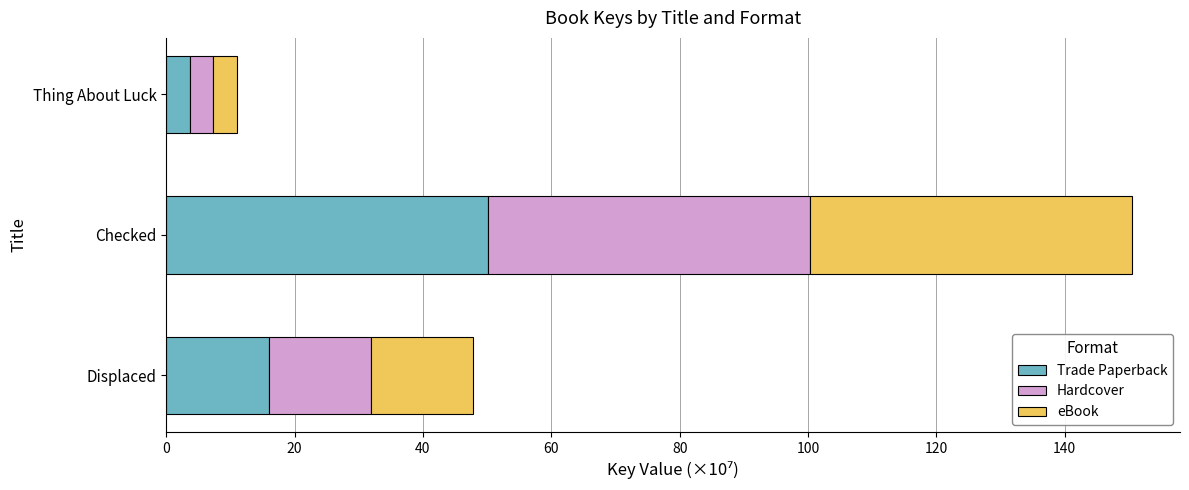

At which label is Trade Paperback closest to 26?

Displaced